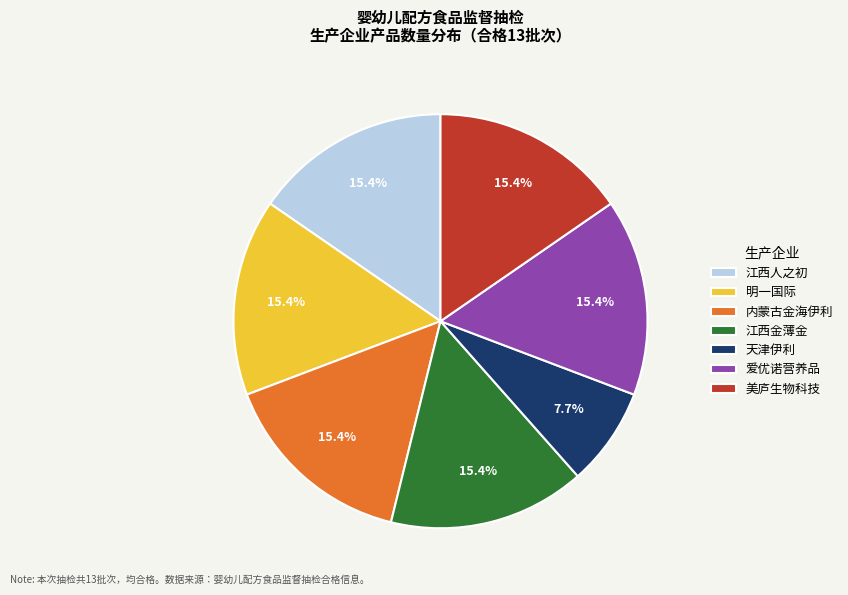

Count the number of slices in the pie.

7